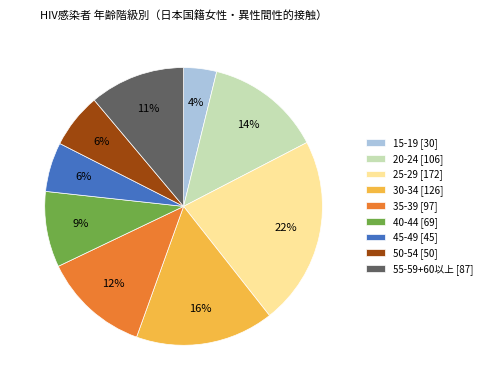

To the nearest percent, what portion does 50-54 [50] represent?

6%